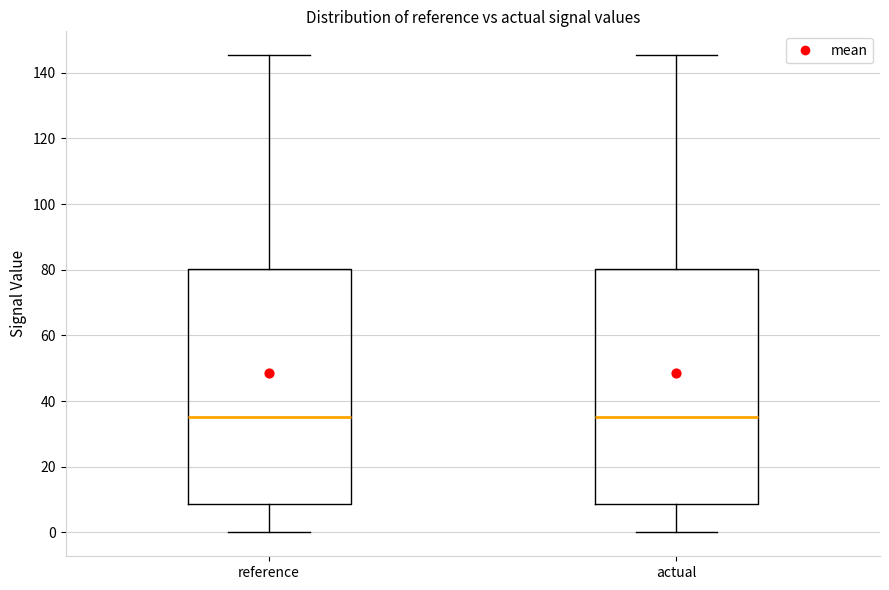

Reading left to right, read every box against the y-axis: the position of its median line, the range the box covers, and the ends of its whiskers. The values are not printed on the chart, so give them approximately, as read against the axis.

reference: median 36, box 8 to 80, whiskers 0 to 146
actual: median 36, box 8 to 80, whiskers 0 to 146